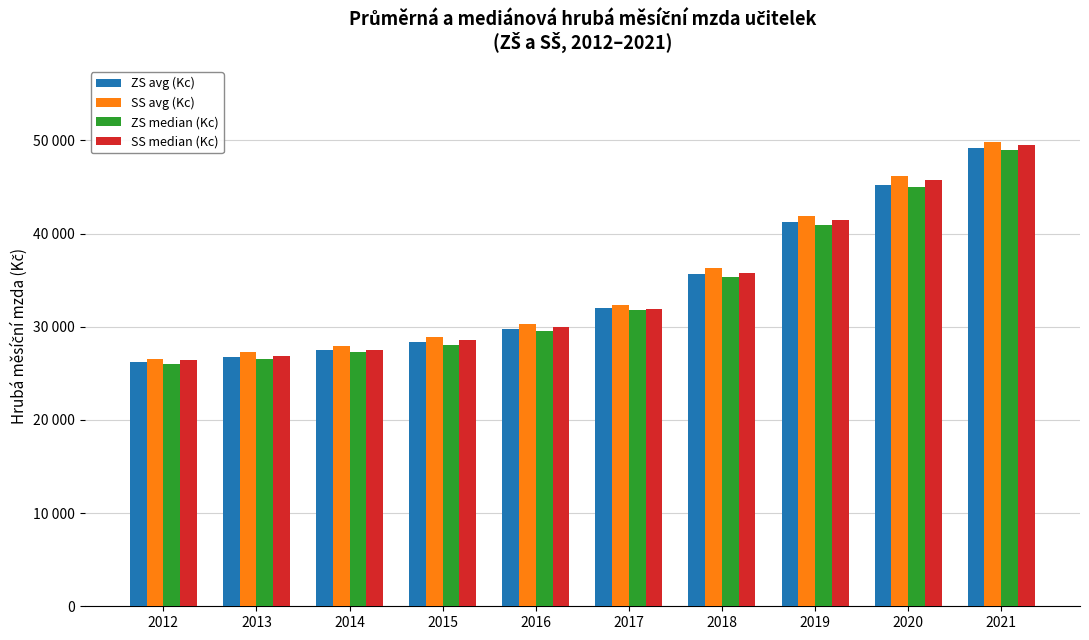

What are all the series names shown in the legend?

ZS avg (Kc), SS avg (Kc), ZS median (Kc), SS median (Kc)